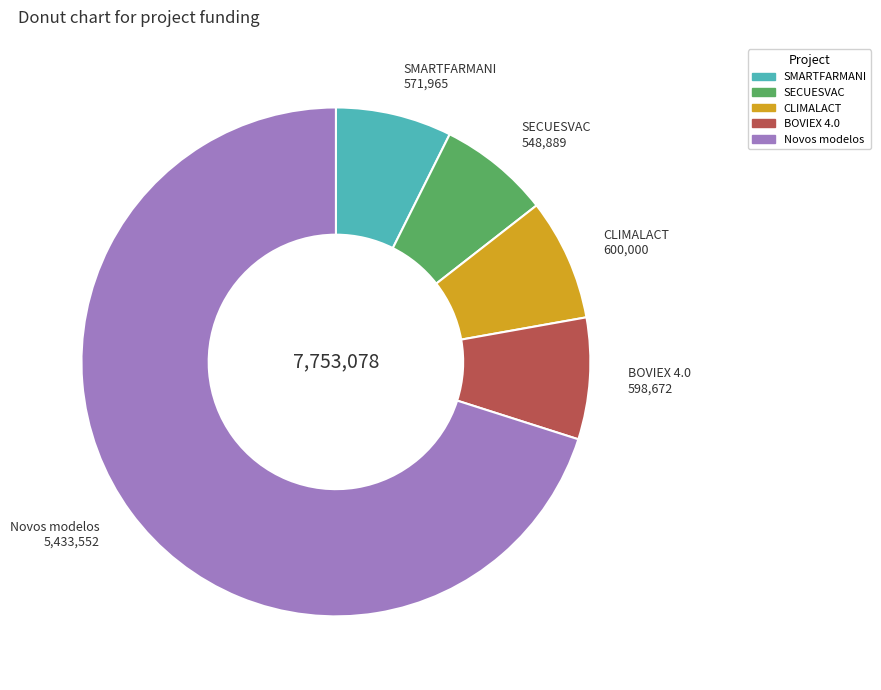

Between SECUESVAC and Novos modelos, which is larger?

Novos modelos